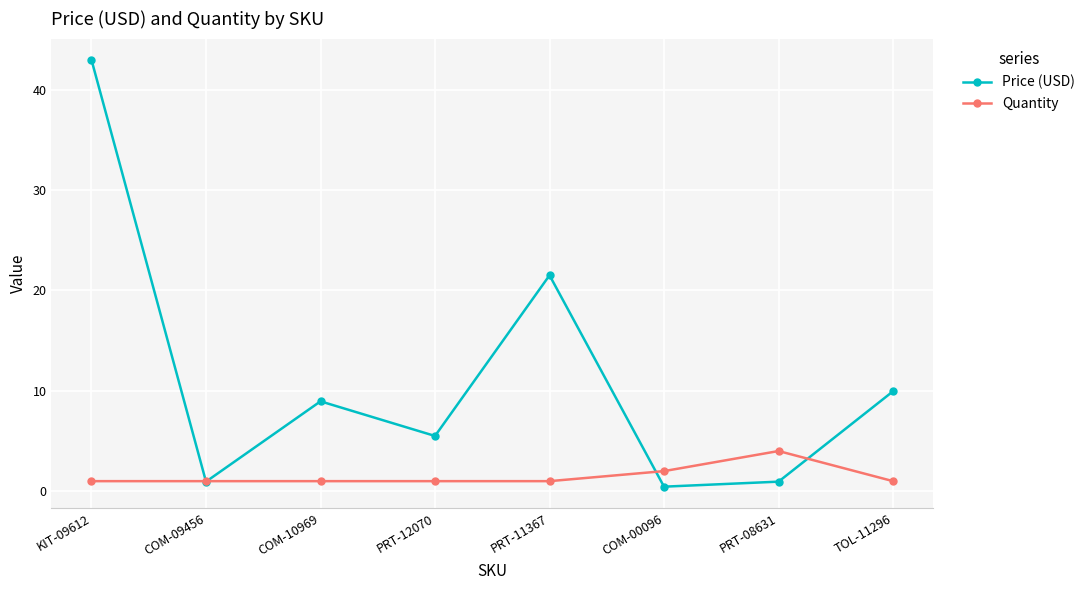

How many data points in Price (USD) are above 8?

4